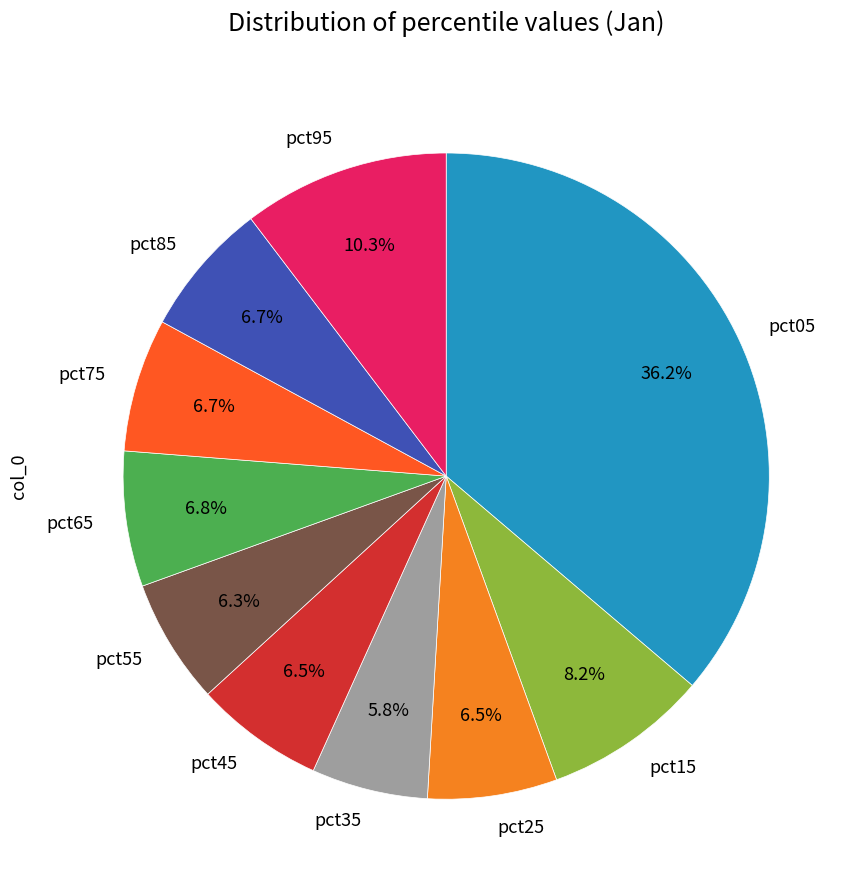

Between pct35 and pct05, which is larger?

pct05